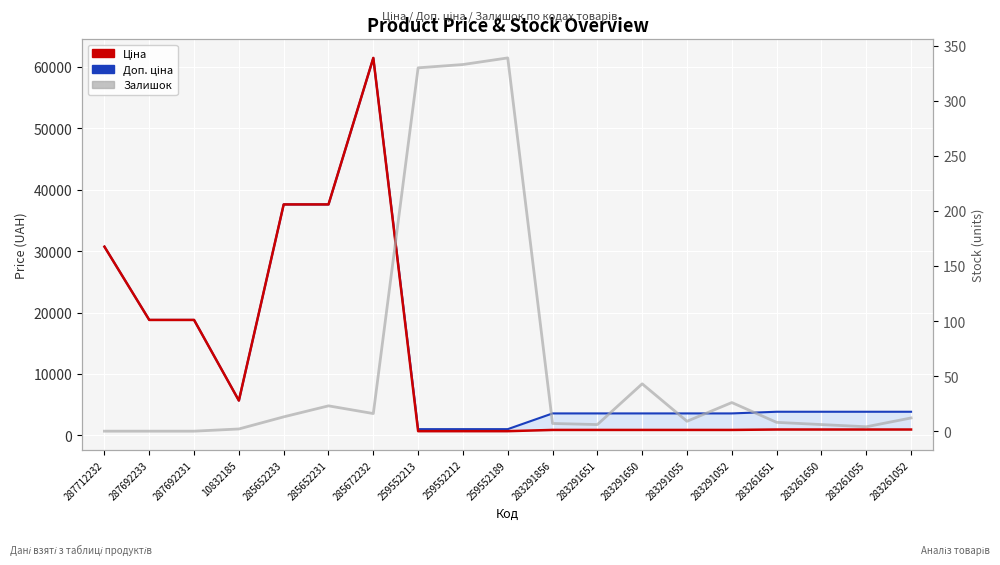

Reading left to right, what are all the values shown in this chart?

Ціна: 287712232=30717.1	287692233=18796.8	287692231=18796.8	10832185=5673.8	285652233=37593.6	285652231=37593.6	285672232=61434.3	259552213=693.7	259552212=693.7	259552189=693.7	283291856=895.9	283291651=895.9	283291650=895.9	283291055=895.9	283291052=895.9	283261651=963.5	283261650=963.5	283261055=963.5	283261052=963.5
Доп. ціна: 287712232=30717.1	287692233=18796.8	287692231=18796.8	10832185=5673.8	285652233=37593.6	285652231=37593.6	285672232=61434.3	259552213=1024.6	259552212=1024.6	259552189=1024.6	283291856=3583.6	283291651=3583.6	283291650=3583.6	283291055=3583.6	283291052=3583.6	283261651=3854.0	283261650=3854.0	283261055=3854.0	283261052=3854.0
Залишок: 287712232=0.0	287692233=0.0	287692231=0.0	10832185=2.0	285652233=13.0	285652231=23.0	285672232=16.0	259552213=330.0	259552212=333.0	259552189=339.0	283291856=7.0	283291651=6.0	283291650=43.0	283291055=9.0	283291052=26.0	283261651=8.0	283261650=6.0	283261055=4.0	283261052=12.0